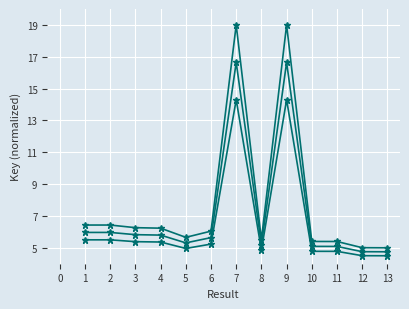

How many distinct data groups are displayed?

3